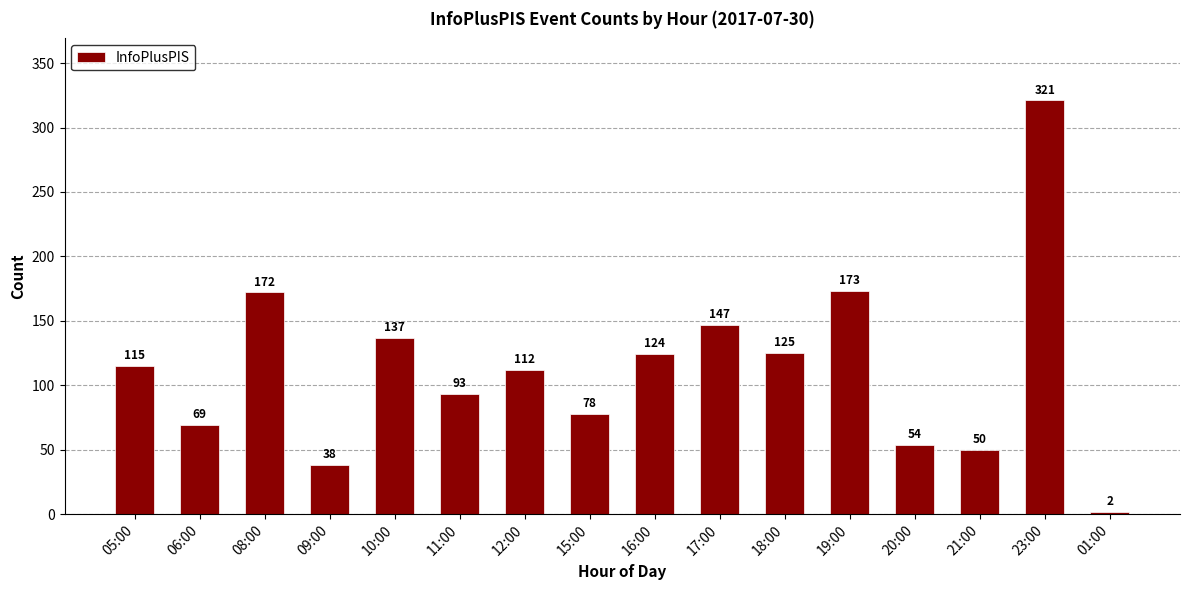

At which category does the chart reach its minimum across all series?

01:00